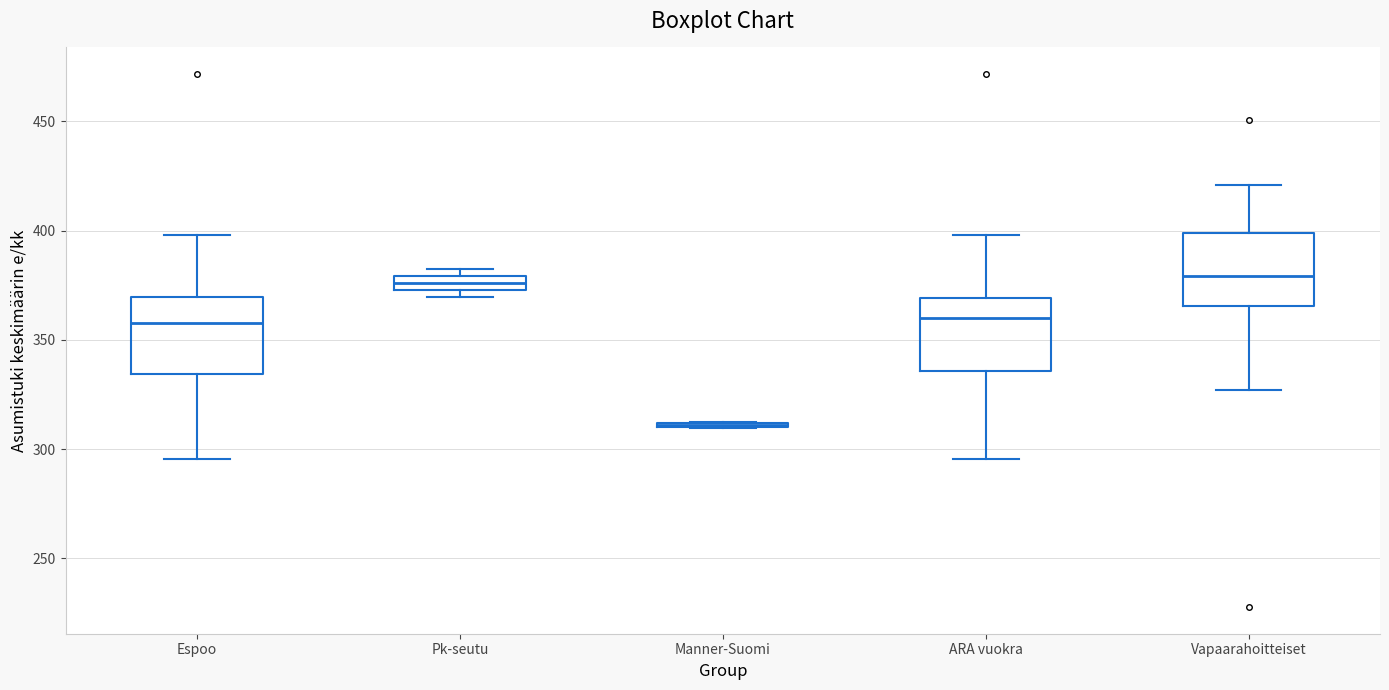

Where is the lower edge of the box for Pk-seutu on the y-axis? The values are not printed on the chart, so give them approximately, as read against the axis.

375